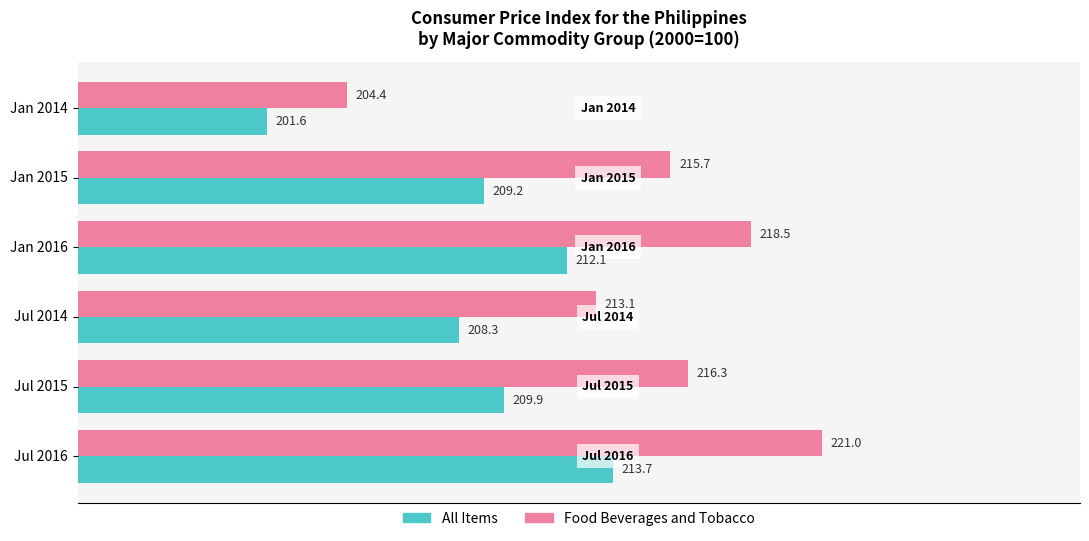

List the series in order of their overall mean, highest first.

Food Beverages and Tobacco, All Items